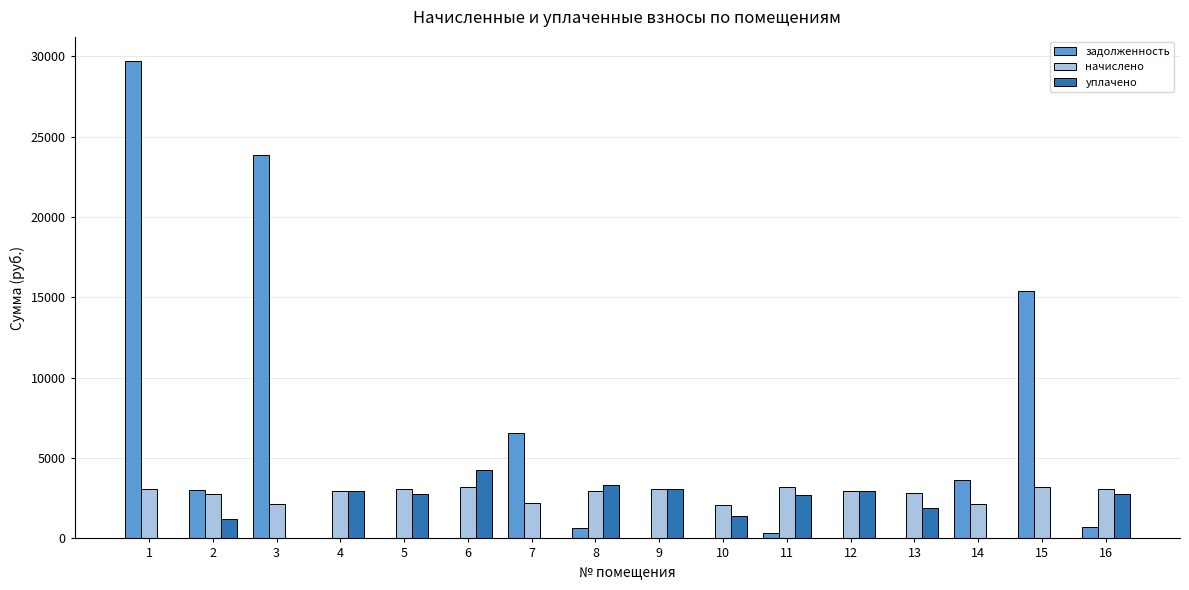

At which label does начислено first exceed 2973?

1